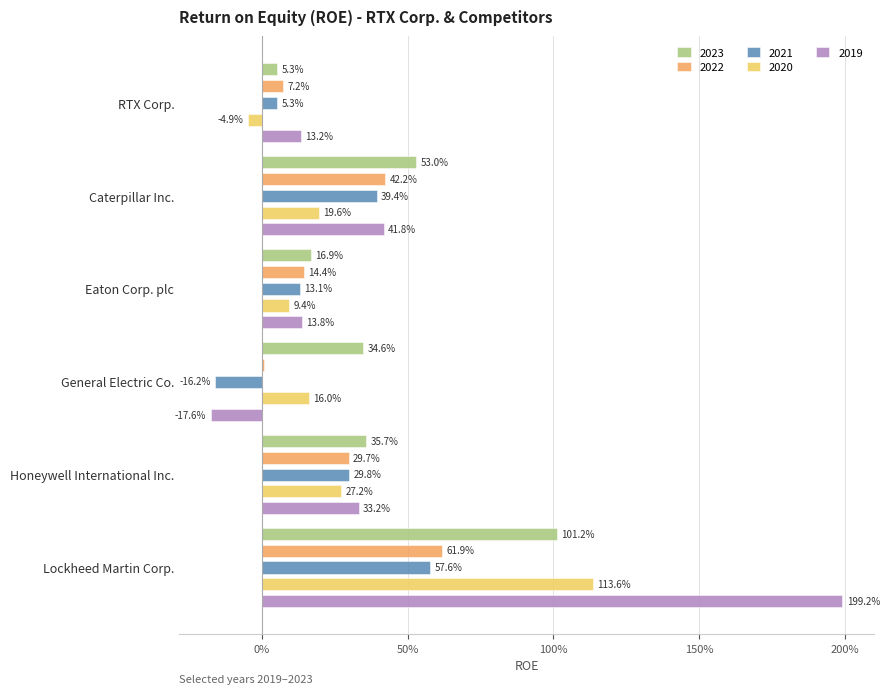

Reading left to right, what are all the values shown in this chart?

RTX Corp.: 2023=0.1	2022=0.1	2021=0.1	2020=-0.0	2019=0.1
Caterpillar Inc.: 2023=0.5	2022=0.4	2021=0.4	2020=0.2	2019=0.4
Eaton Corp. plc: 2023=0.2	2022=0.1	2021=0.1	2020=0.1	2019=0.1
General Electric Co.: 2023=0.3	2022=0.0	2021=-0.2	2020=0.2	2019=-0.2
Honeywell International Inc.: 2023=0.4	2022=0.3	2021=0.3	2020=0.3	2019=0.3
Lockheed Martin Corp.: 2023=1.0	2022=0.6	2021=0.6	2020=1.1	2019=2.0